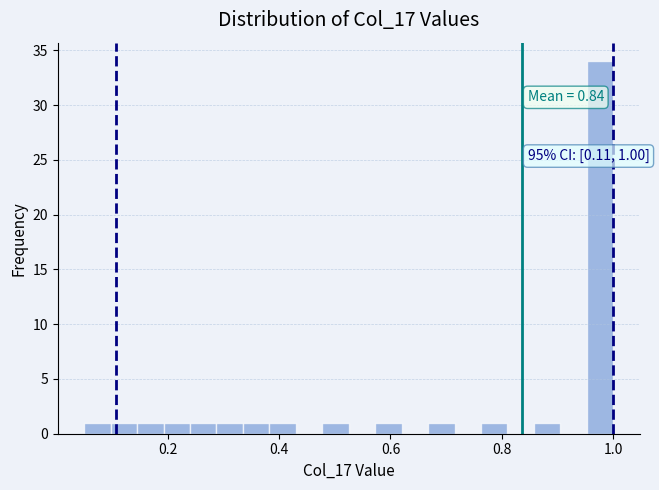

Around what value on the x-axis is the tallest bar? Give the approximate position of its centre, as read against the axis.

0.98